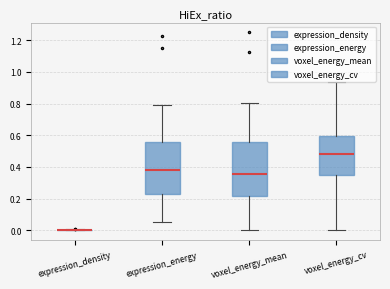

Reading left to right, read every box against the y-axis: the position of its median line, the range the box covers, and the ends of its whiskers. The values are not printed on the chart, so give them approximately, as read against the axis.

expression_density: box collapsed to a line at 0.00, whiskers 0.00 to 0.00
expression_energy: median 0.38, box 0.22 to 0.56, whiskers 0.06 to 0.78
voxel_energy_mean: median 0.36, box 0.22 to 0.56, whiskers 0.00 to 0.80
voxel_energy_cv: median 0.48, box 0.34 to 0.60, whiskers 0.00 to 0.94